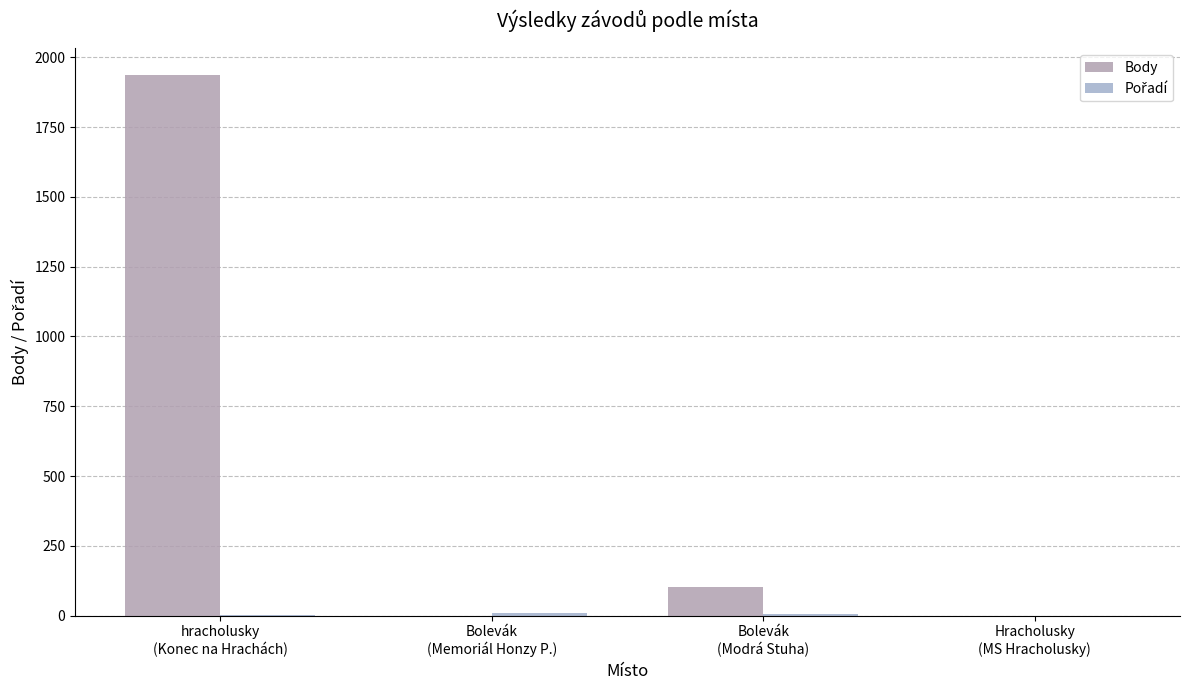

Which series has the largest total across all categories?

Body